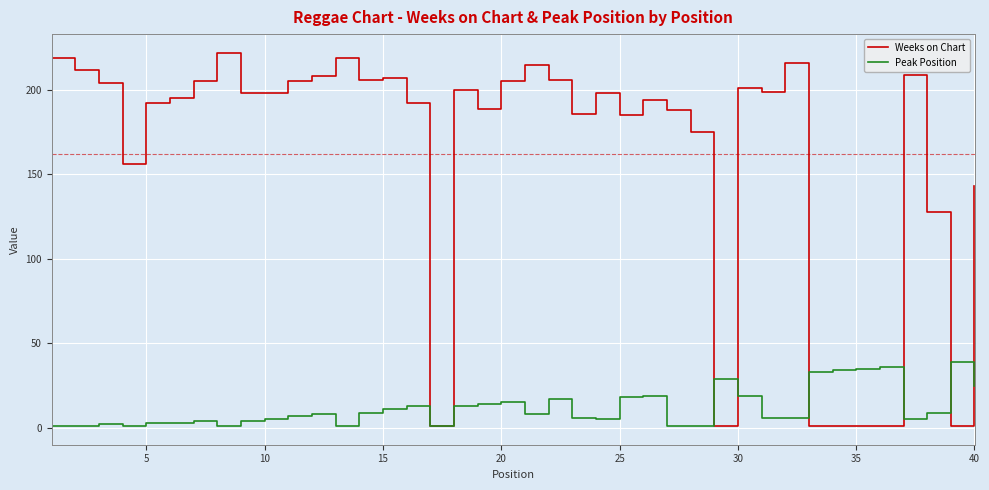

Does the chart display data point markers on the line(s)?

No